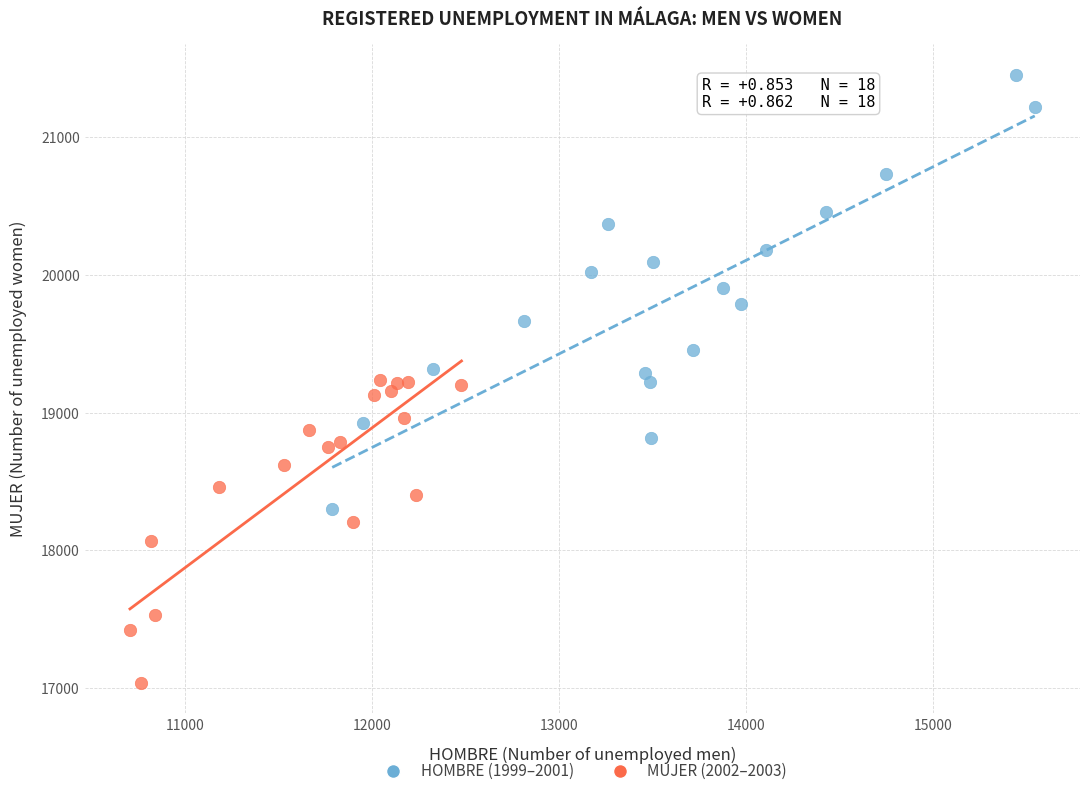

Which series contains the highest Y value?

HOMBRE (1999–2001)